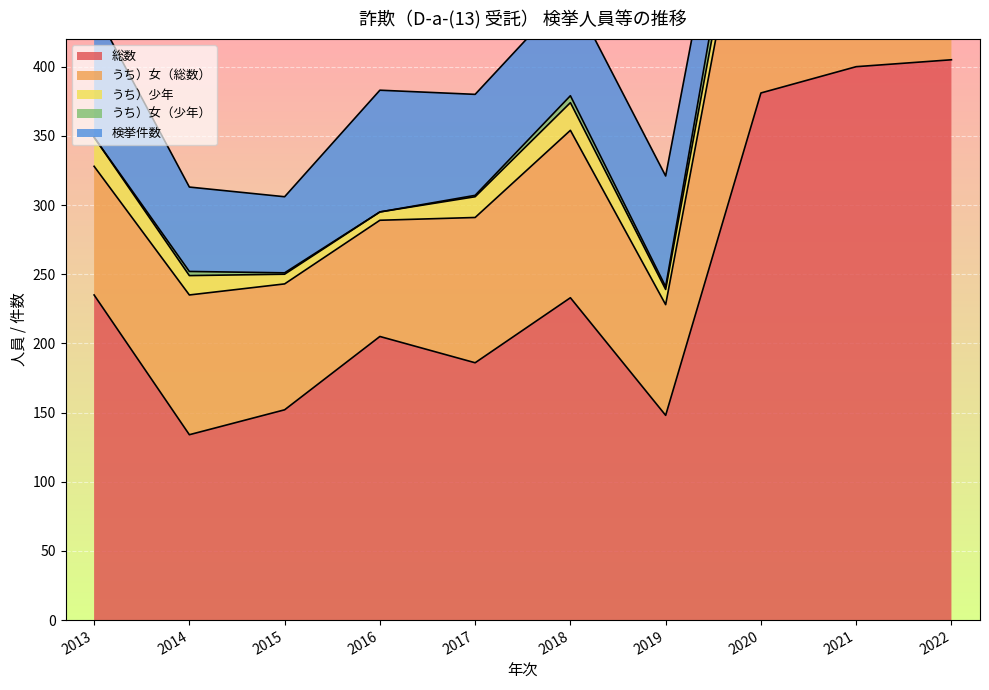

What is the sum of the うち）女（総数） values at 2020 and 2019?

292